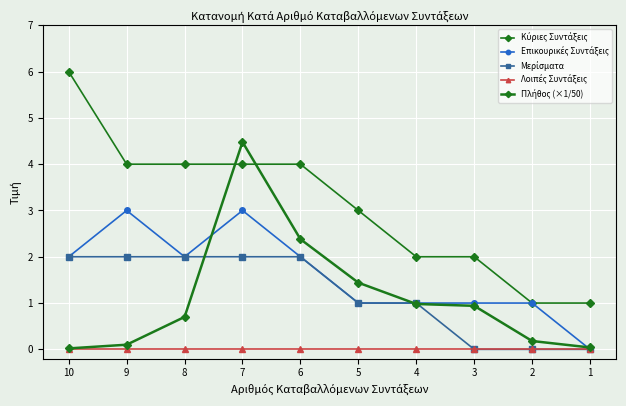

What value does the Μερίσματα series have at 10?

2.0